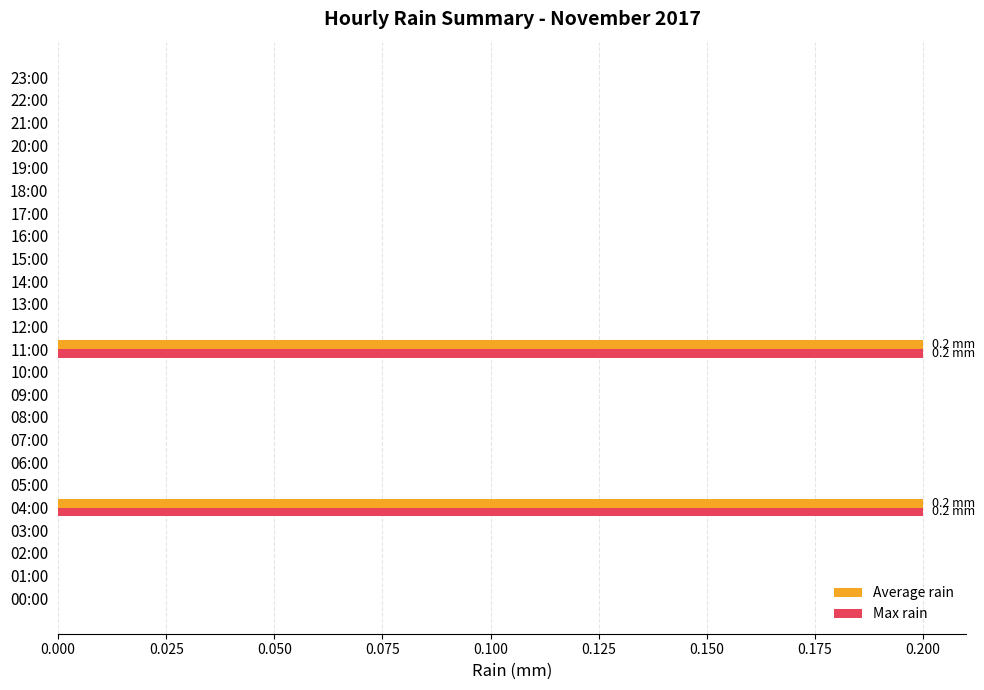

True or false: Max rain has a value of 0.1 at 12:00.

False